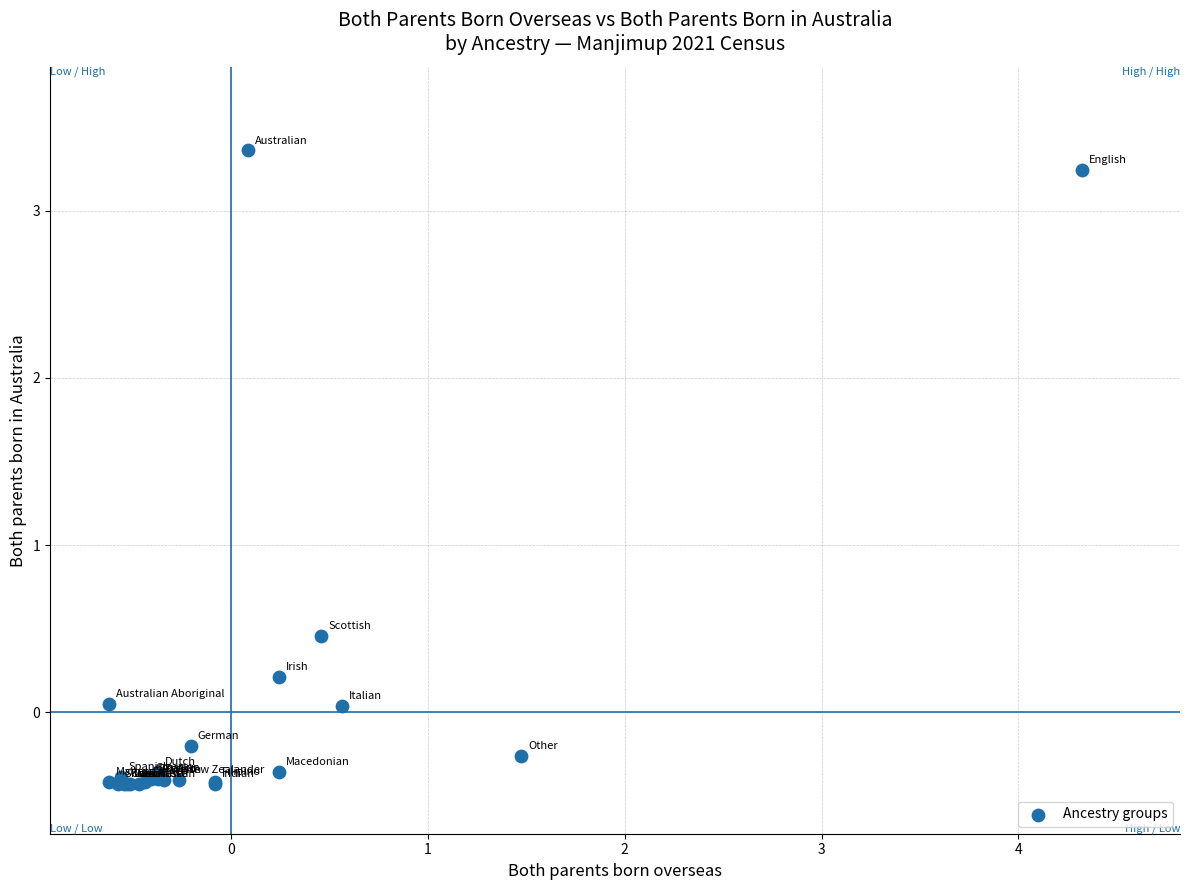

What Y value in the scatter plot is closest to 1?

0.5